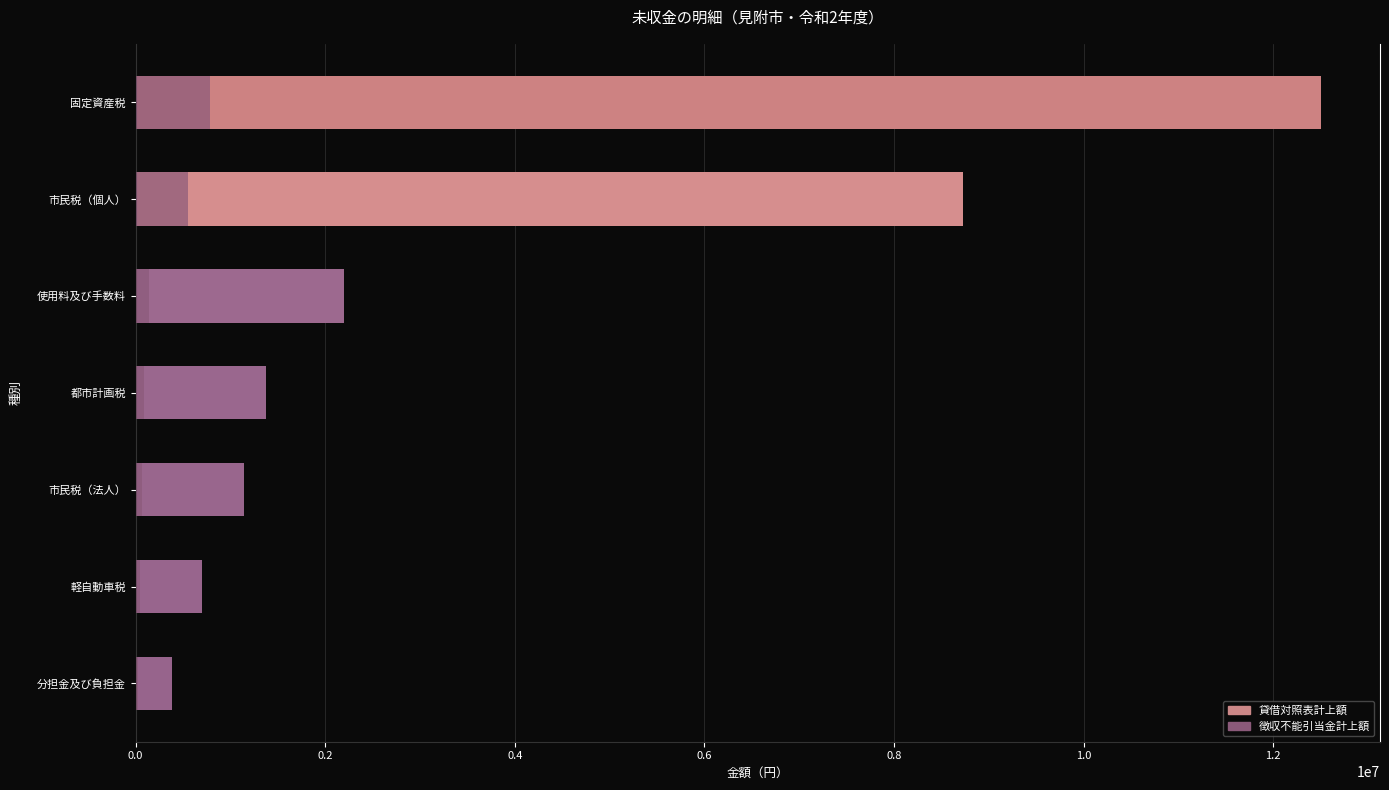

Reading right to left, what are all the values shown in this chart?

貸借対照表計上額: 12500233	8729083	2194580	1379014	1146200	695200	380000
徴収不能引当金計上額: 789807	551533	138661	87131	72421	43925	24010